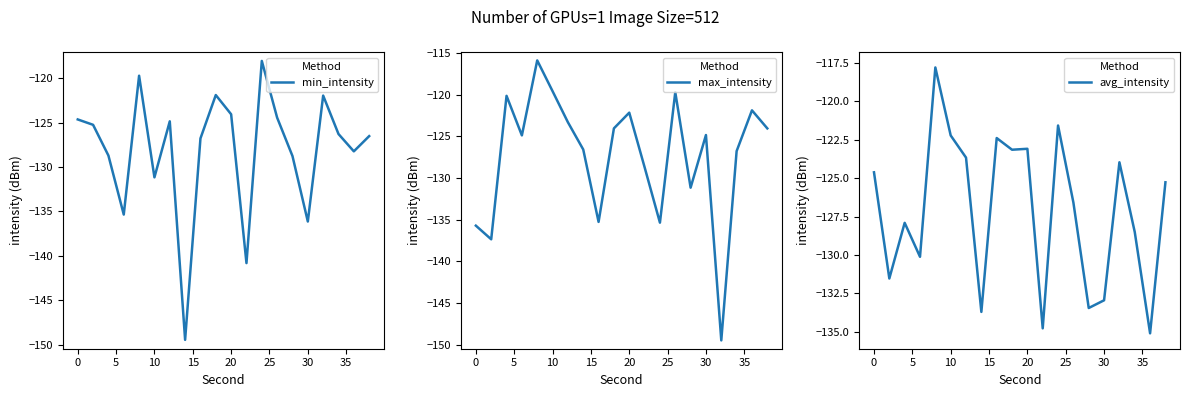

How many lines are shown in the chart?

3